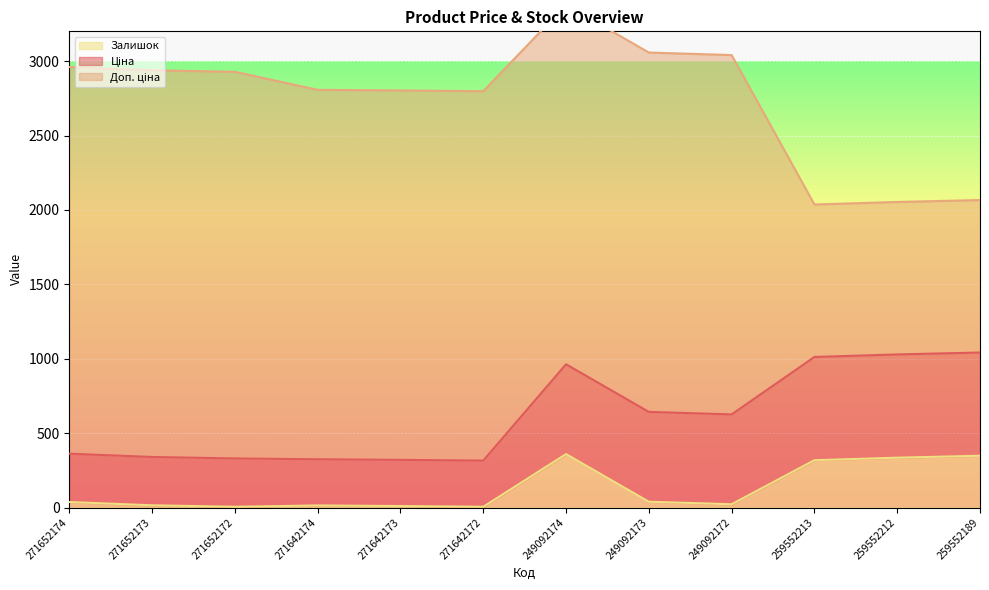

How many lines are shown in the chart?

3